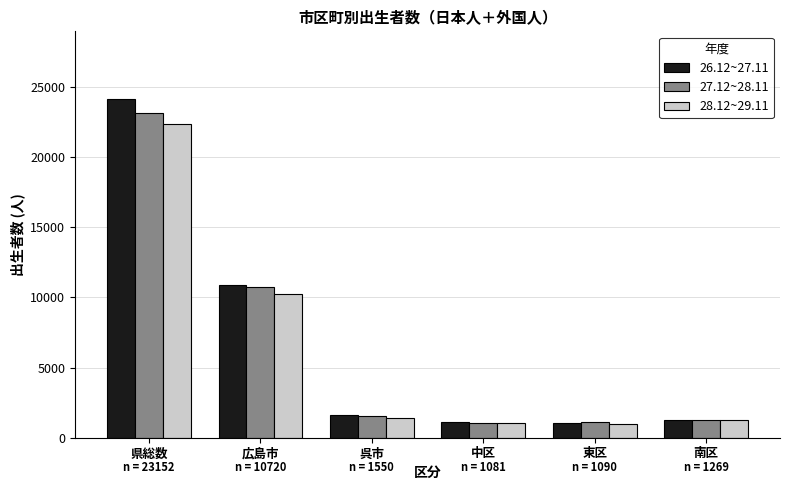

At how many categories does at least one series exceed 22451?

1